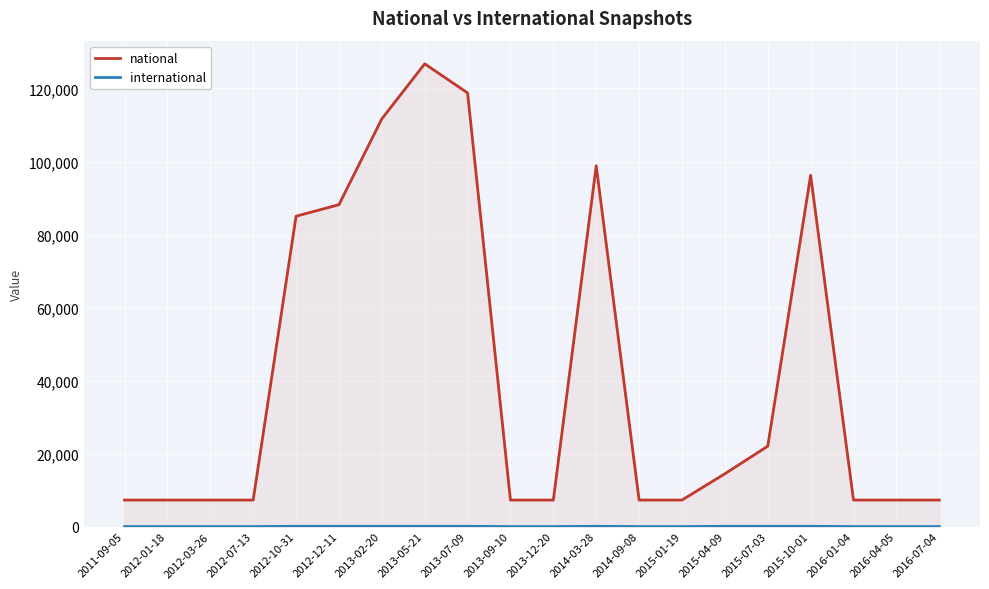

What is the label of the 1st point from the left?

2011-09-05